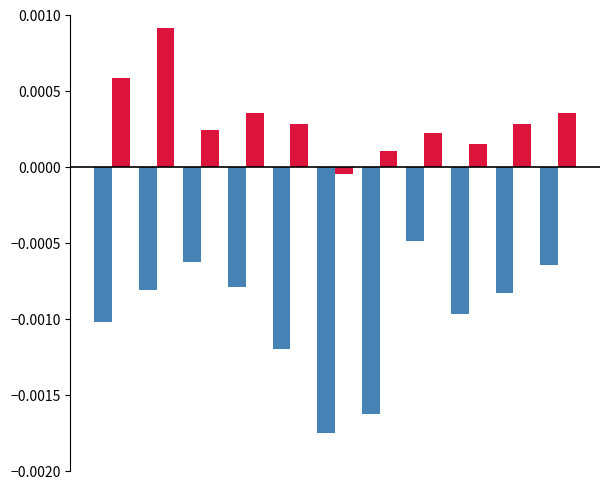

How many series are shown in this chart?

2